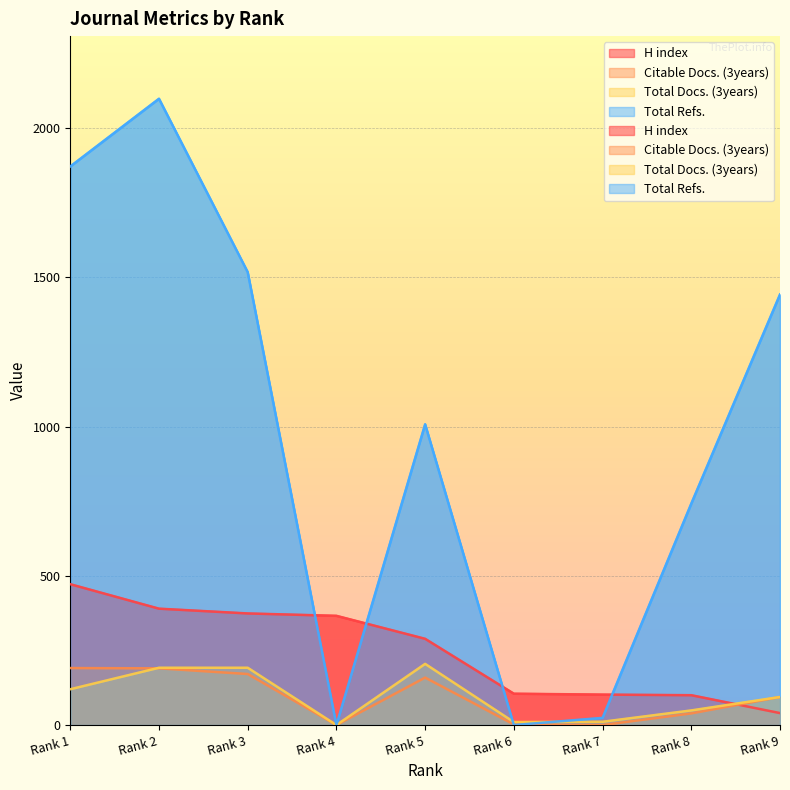

Reading left to right, what are all the values shown in this chart?

H index: Rank 1=472	Rank 2=390	Rank 3=374	Rank 4=366	Rank 5=289	Rank 6=105	Rank 7=102	Rank 8=100	Rank 9=40
Citable Docs. (3years): Rank 1=191	Rank 2=190	Rank 3=171	Rank 4=0	Rank 5=159	Rank 6=2	Rank 7=0	Rank 8=39	Rank 9=94
Total Docs. (3years): Rank 1=120	Rank 2=192	Rank 3=192	Rank 4=0	Rank 5=205	Rank 6=10	Rank 7=11	Rank 8=49	Rank 9=94
Total Refs.: Rank 1=1872	Rank 2=2099	Rank 3=1518	Rank 4=0	Rank 5=1008	Rank 6=0	Rank 7=24	Rank 8=742	Rank 9=1443